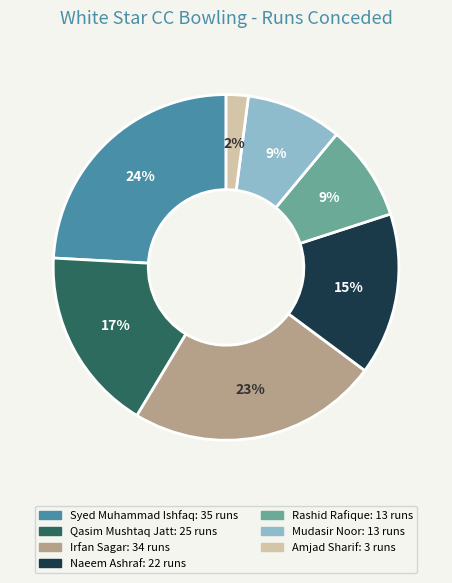

Is the sum of Mudasir Noor and Amjad Sharif greater than half?

No